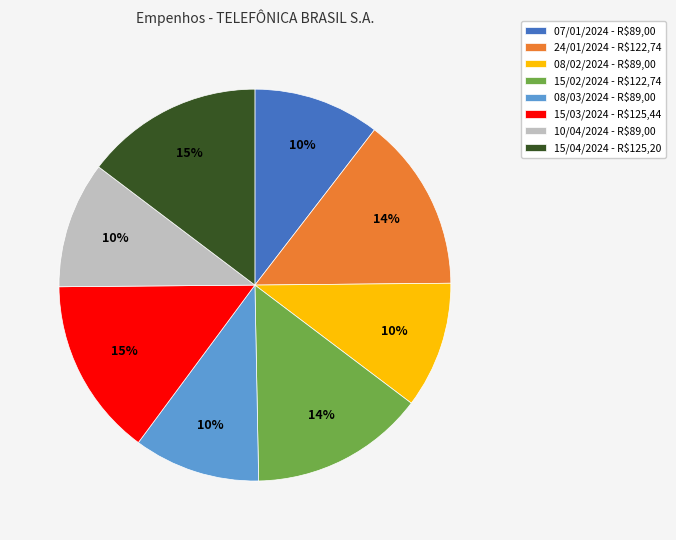

Approximately how many times larger is the value at 07/01/2024 compared to 08/02/2024?

1.0